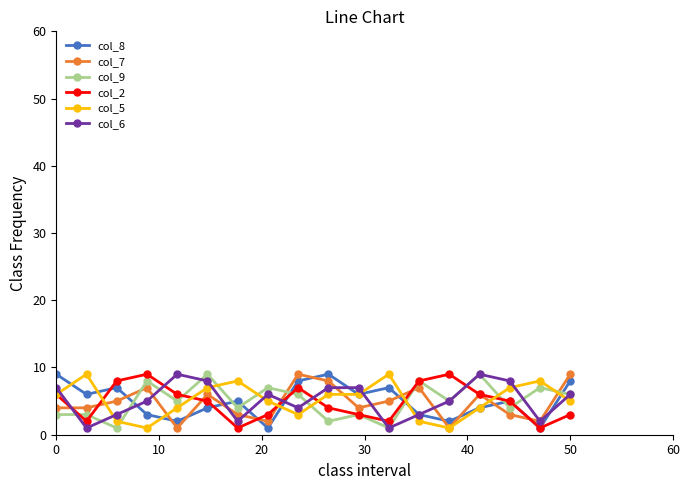

True or false: col_5 has more than 0 points higher than both neighbors.

True